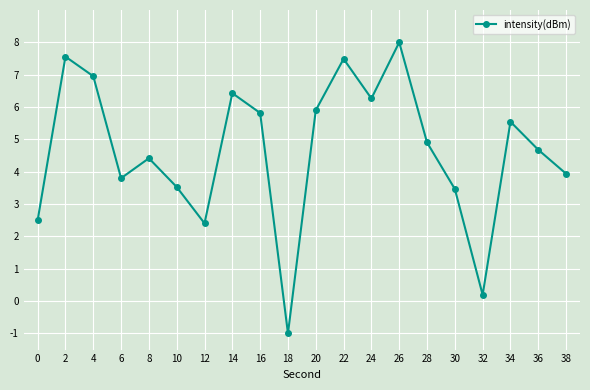

True or false: there are more than 1 points higher than both neighbors.

True